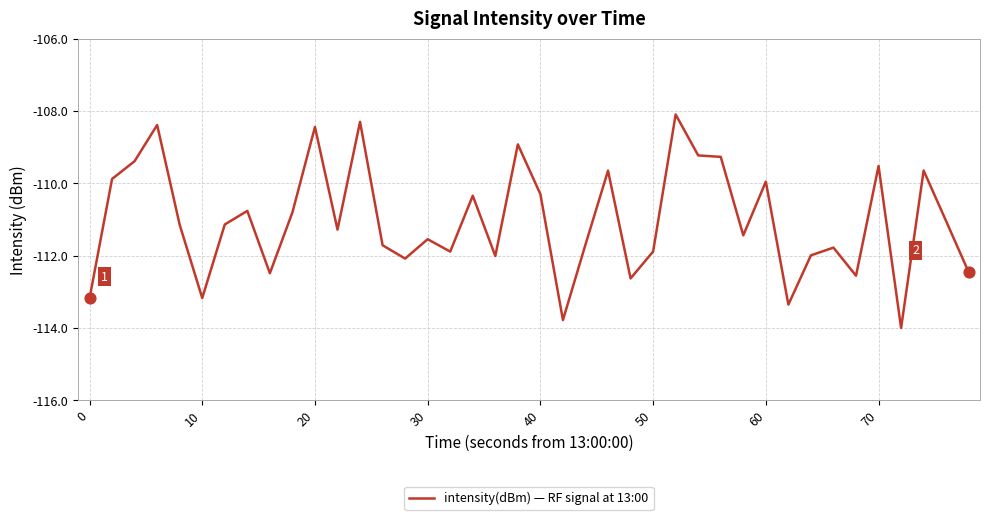

What is the difference between the maximum and minimum values?

5.9